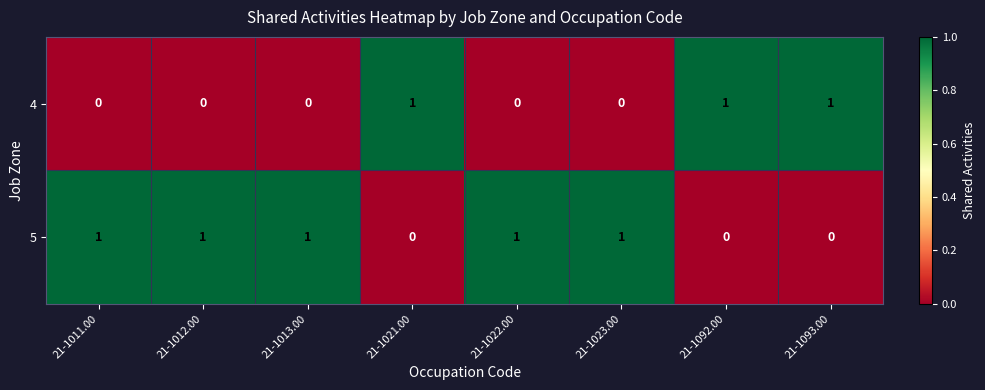

How many 4 values are between 0 and 1?

8